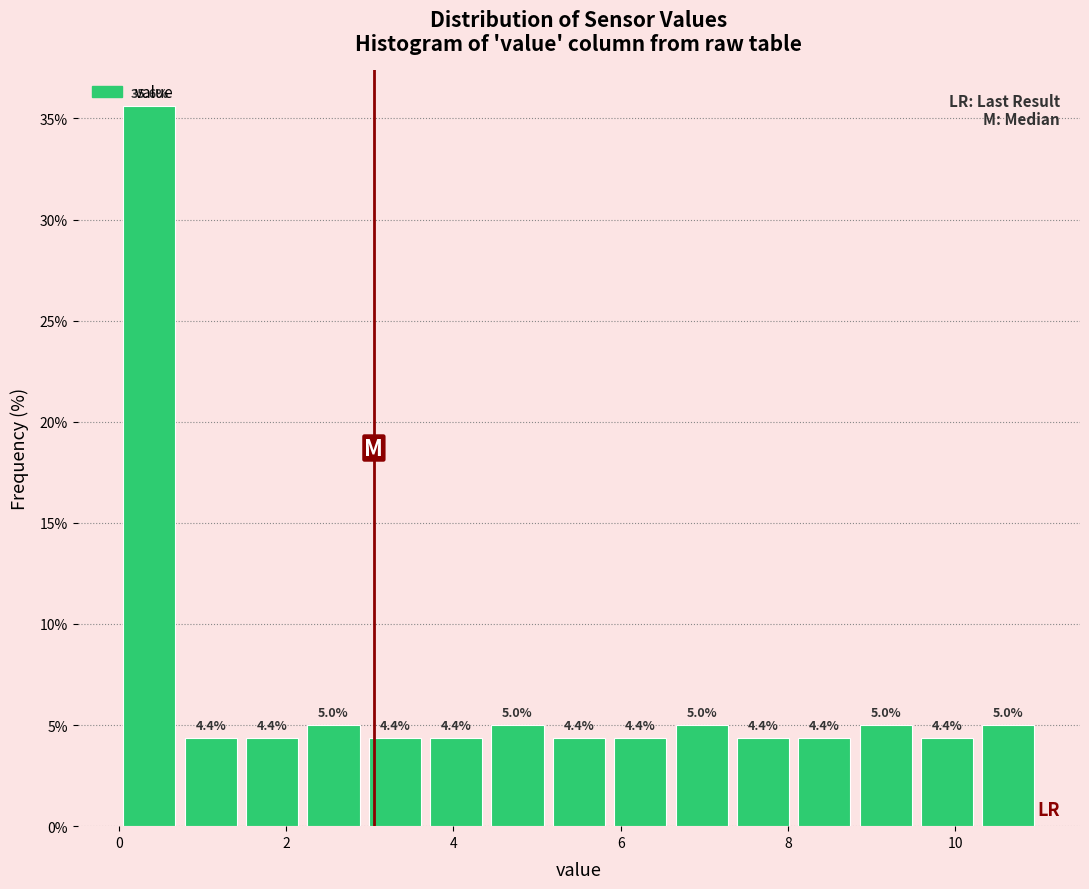

Read against the x-axis, roughly where is the centre of the tallest bar?

0.4